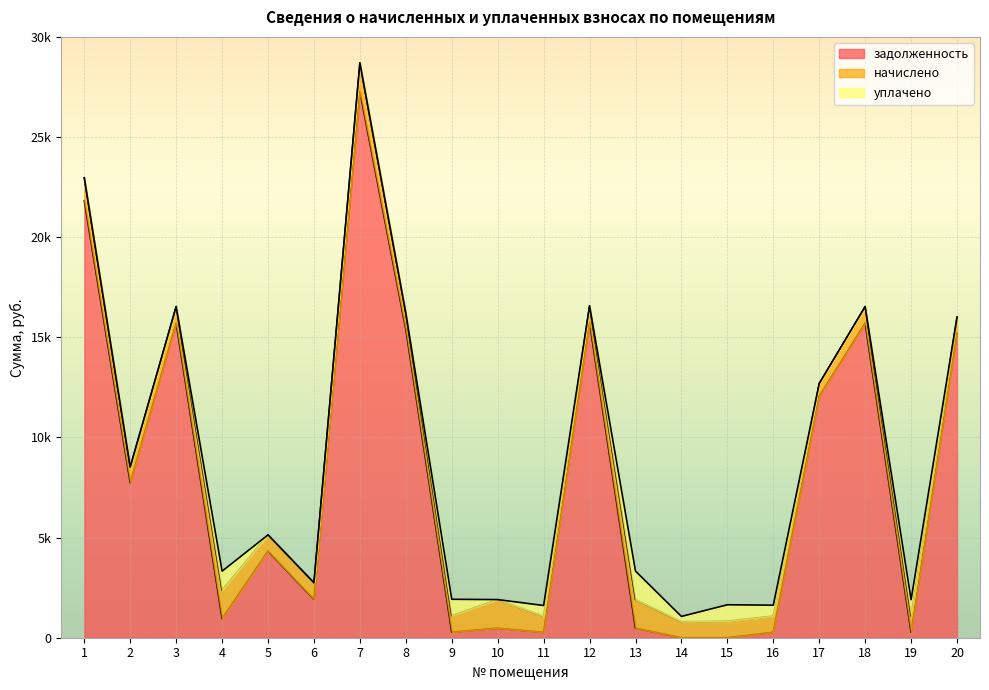

Where do задолженность and уплачено first cross each other?

3 and 4